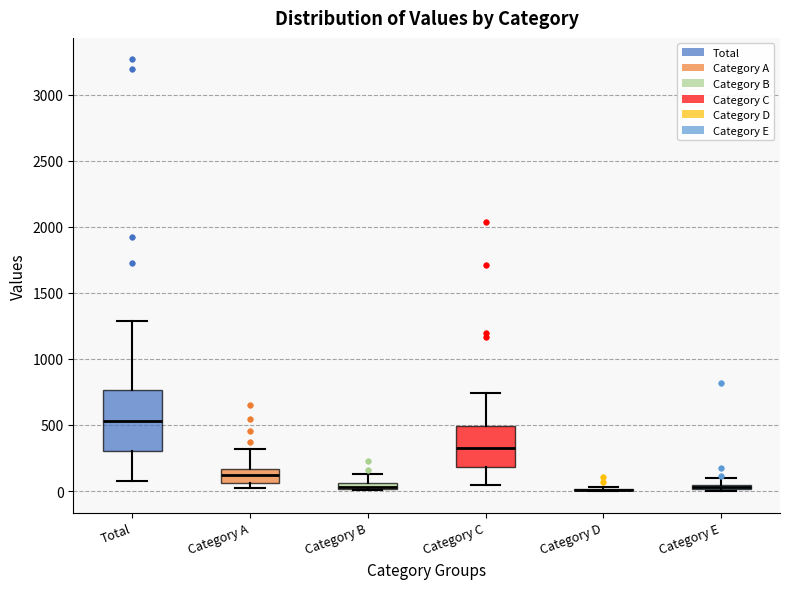

Where is the lower edge of the box for Category E on the y-axis? The values are not printed on the chart, so give them approximately, as read against the axis.

0